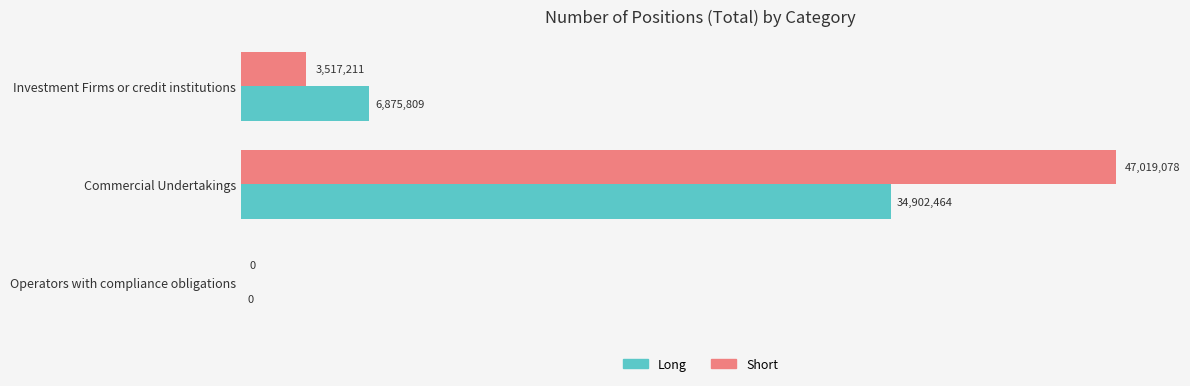

What are all the series names shown in the legend?

Long, Short